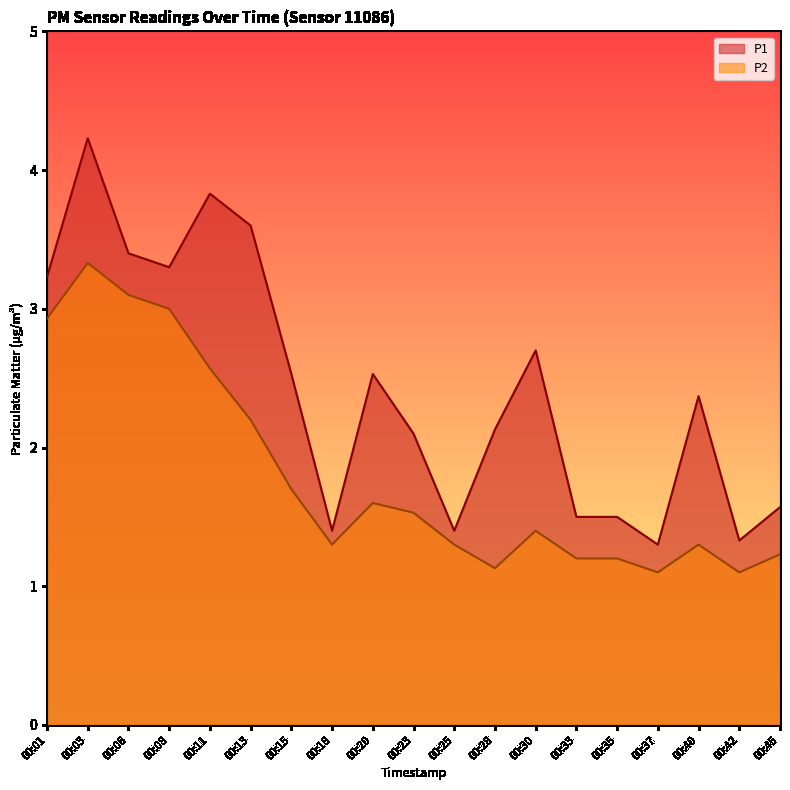

Rank the series at 00:40 from highest to lowest value.

P1, P2